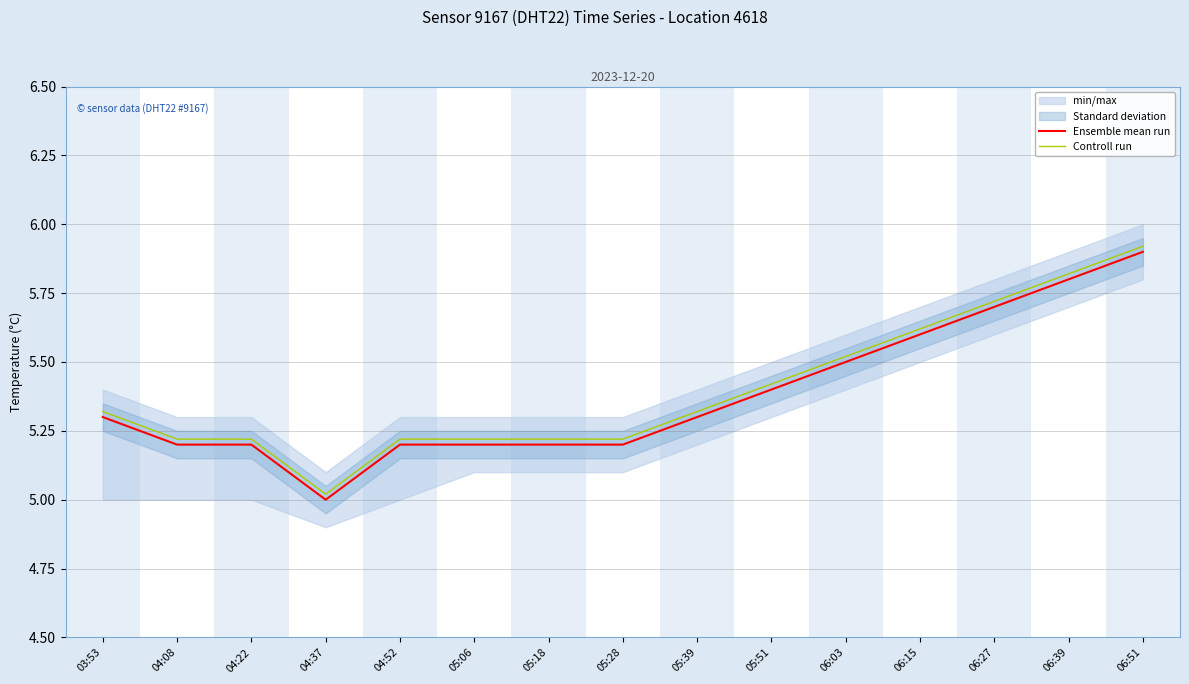

Between 03:53 and 04:08, which series saw the biggest shift?

Ensemble mean run